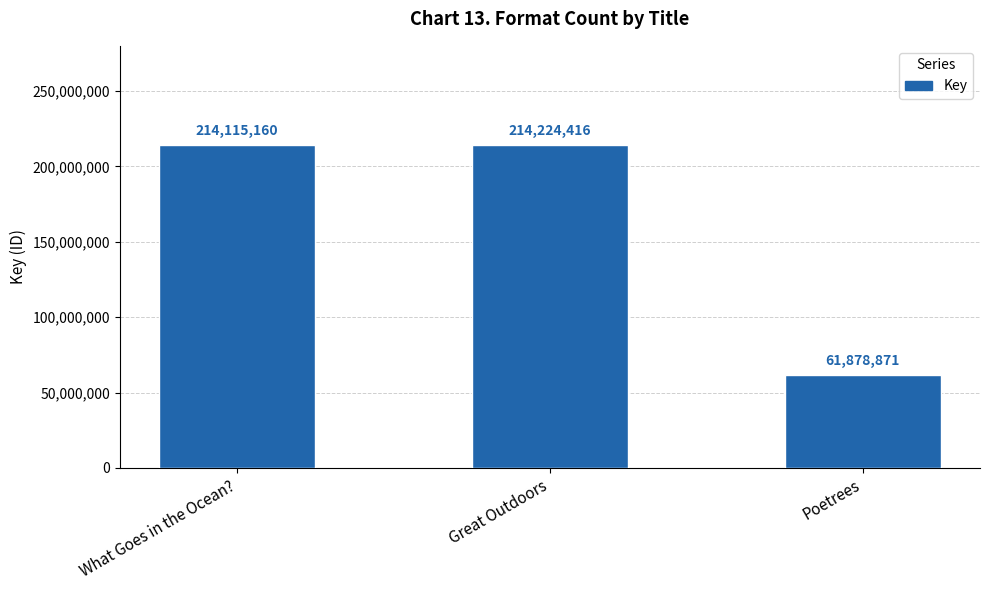

Rank the categories by value from lowest to highest.

Poetrees, What Goes in the Ocean?, Great Outdoors